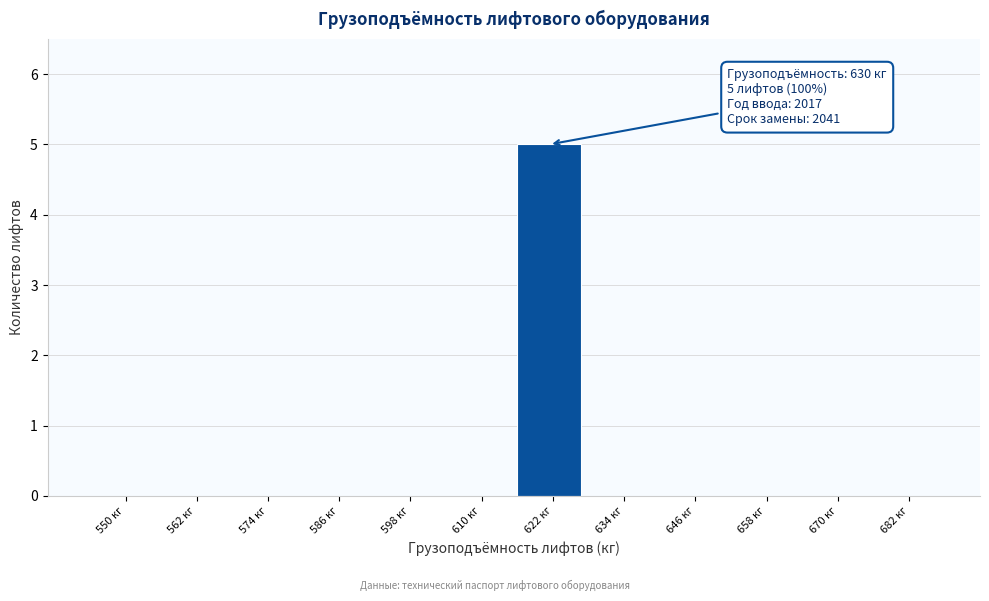

Reading left to right, extract all data points from this chart.

550 кг=0	562 кг=0	574 кг=0	586 кг=0	598 кг=0	610 кг=0	622 кг=5	634 кг=0	646 кг=0	658 кг=0	670 кг=0	682 кг=0